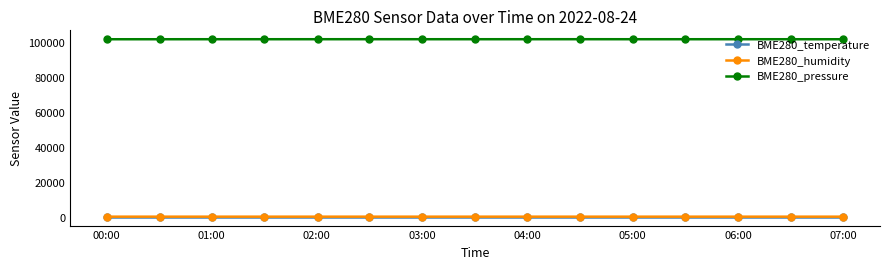

Which series has the largest total across all categories?

BME280_pressure